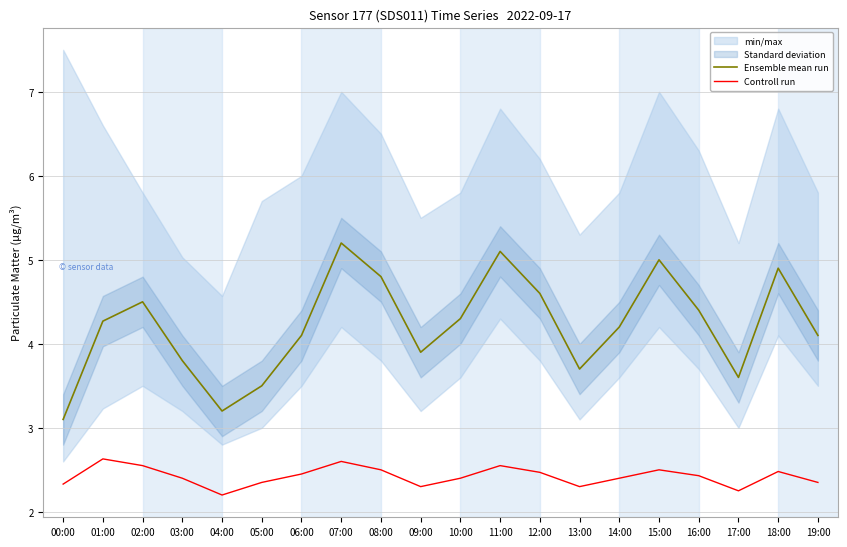

Reading left to right, transcribe all the data shown in this chart.

Ensemble mean run: 00:00=3.1	01:00=4.3	02:00=4.5	03:00=3.8	04:00=3.2	05:00=3.5	06:00=4.1	07:00=5.2	08:00=4.8	09:00=3.9	10:00=4.3	11:00=5.1	12:00=4.6	13:00=3.7	14:00=4.2	15:00=5.0	16:00=4.4	17:00=3.6	18:00=4.9	19:00=4.1
Controll run: 00:00=2.3	01:00=2.6	02:00=2.5	03:00=2.4	04:00=2.2	05:00=2.4	06:00=2.5	07:00=2.6	08:00=2.5	09:00=2.3	10:00=2.4	11:00=2.5	12:00=2.5	13:00=2.3	14:00=2.4	15:00=2.5	16:00=2.4	17:00=2.2	18:00=2.5	19:00=2.4